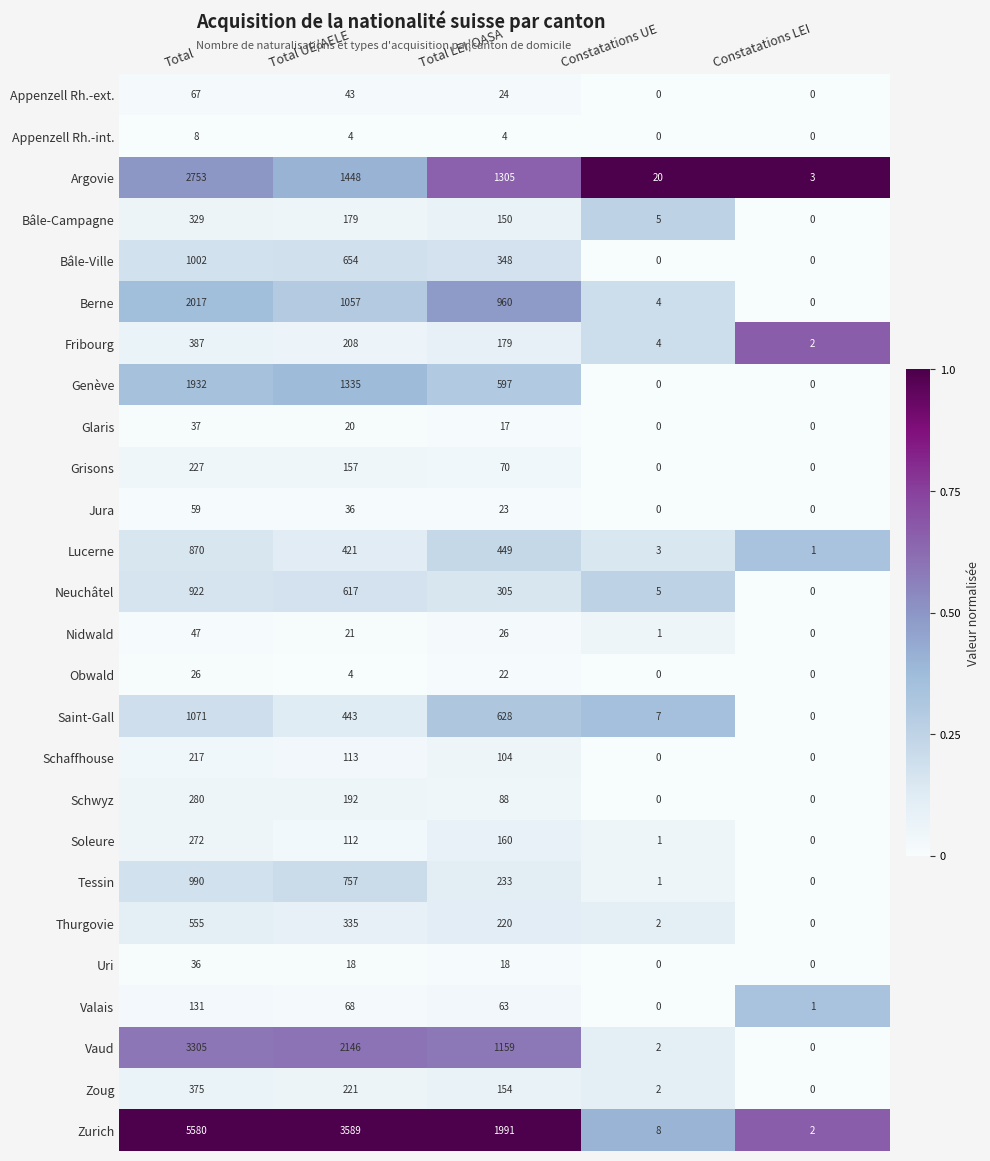

Rank the series by their maximum value, from highest to lowest.

Zurich, Vaud, Argovie, Berne, Genève, Saint-Gall, Bâle-Ville, Tessin, Neuchâtel, Lucerne, Thurgovie, Fribourg, Zoug, Bâle-Campagne, Schwyz, Soleure, Grisons, Schaffhouse, Valais, Appenzell Rh.-ext., Jura, Nidwald, Glaris, Uri, Obwald, Appenzell Rh.-int.